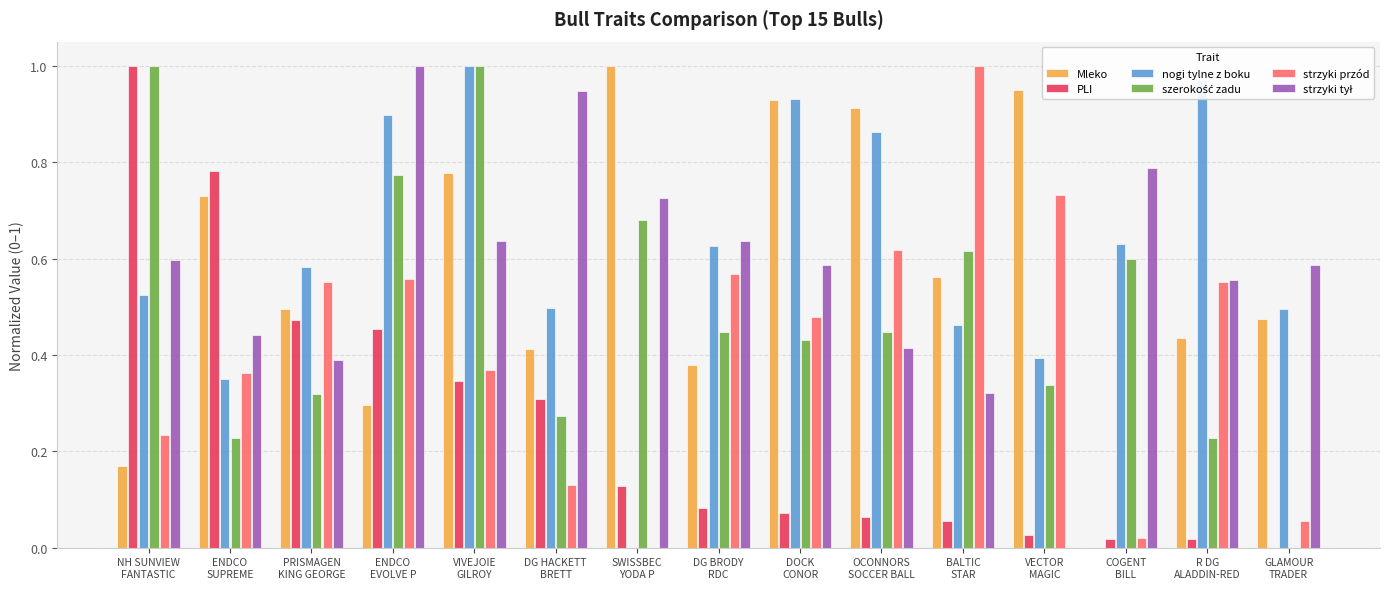

How many groups of bars are there?

15